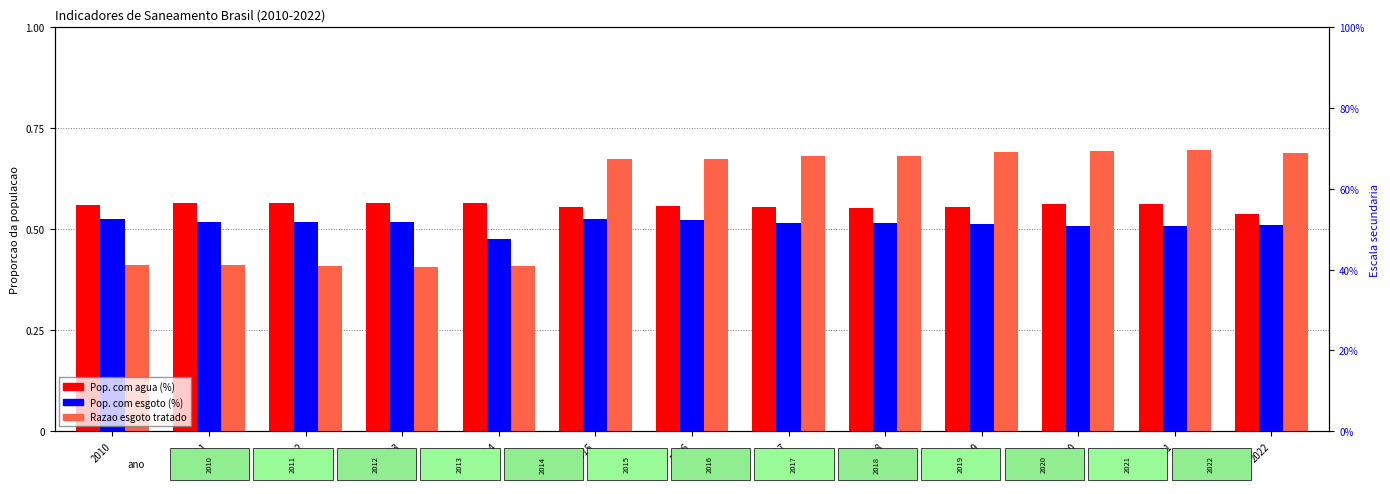

Rank the categories by Razao esgoto tratado value from lowest to highest.

2013, 2012, 2014, 2011, 2010, 2015, 2016, 2017, 2018, 2022, 2019, 2020, 2021